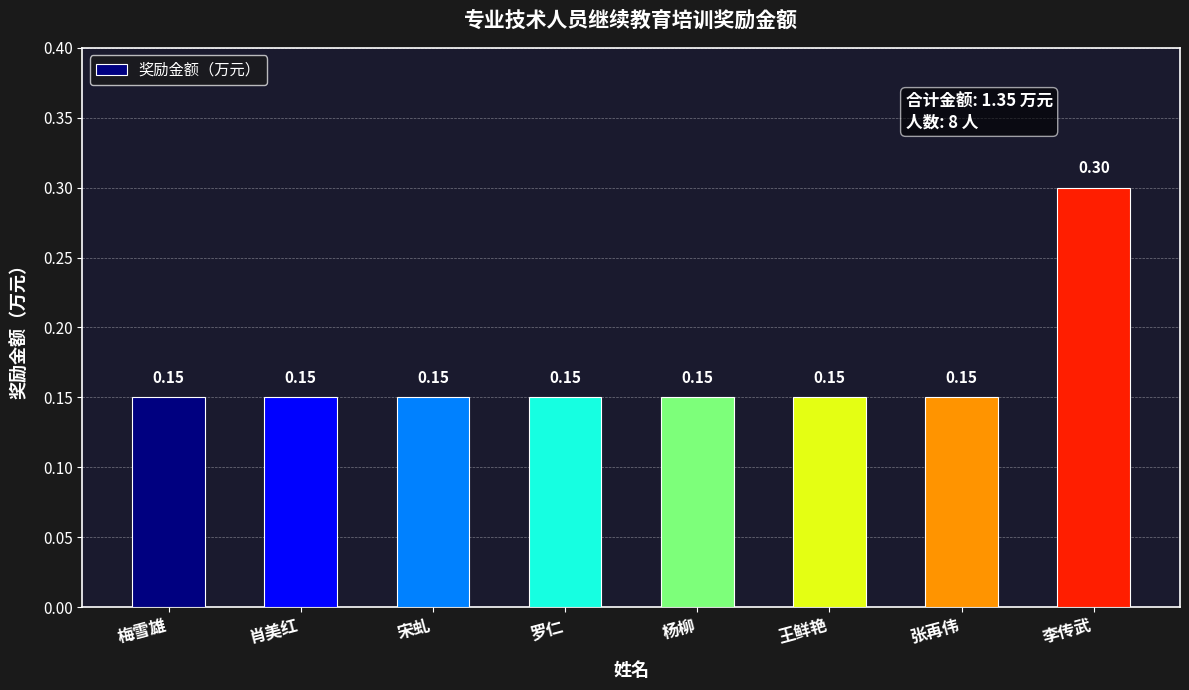

What position from the left is 李传武?

8